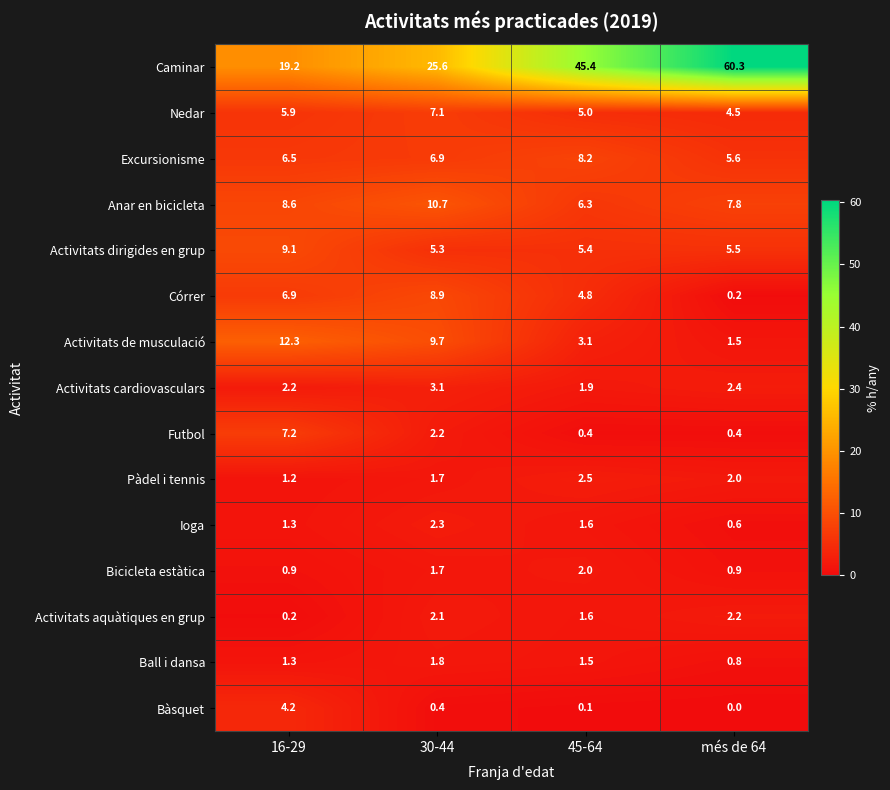

Between 30-44 and més de 64, which series saw the biggest shift?

Caminar